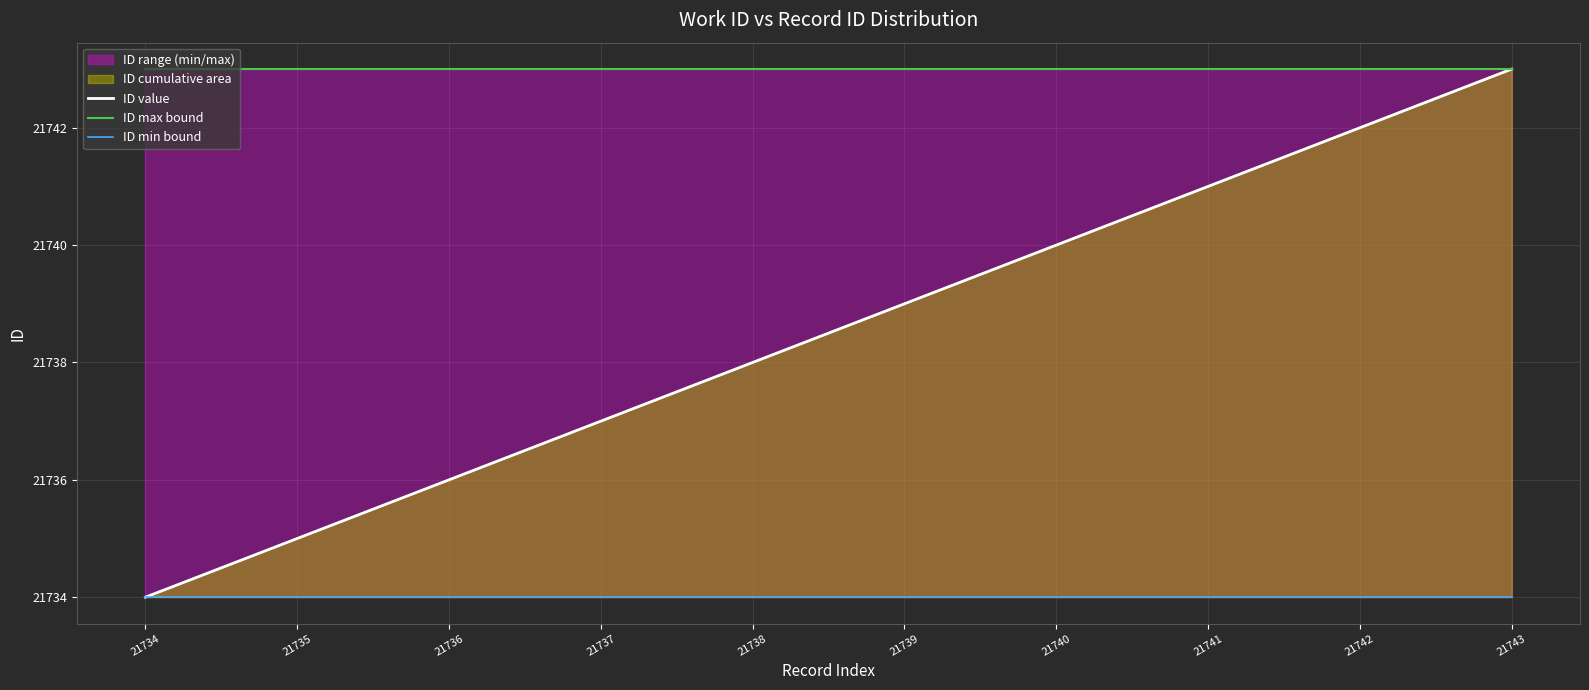

Reading right to left, list all the values displayed in this chart.

id: 21743	21742	21741	21740	21739	21738	21737	21736	21735	21734
id_upper: 21743	21743	21743	21743	21743	21743	21743	21743	21743	21743
id_lower: 21734	21734	21734	21734	21734	21734	21734	21734	21734	21734